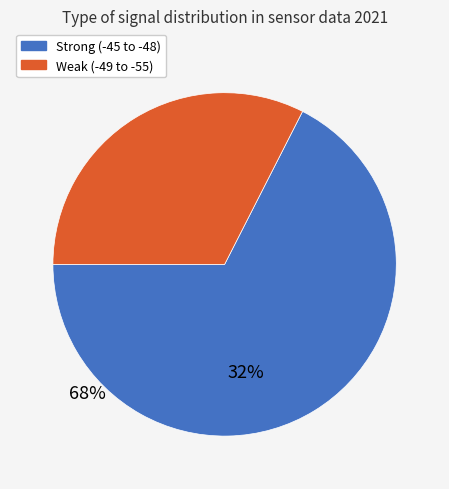

Is there a majority slice in this chart?

Yes